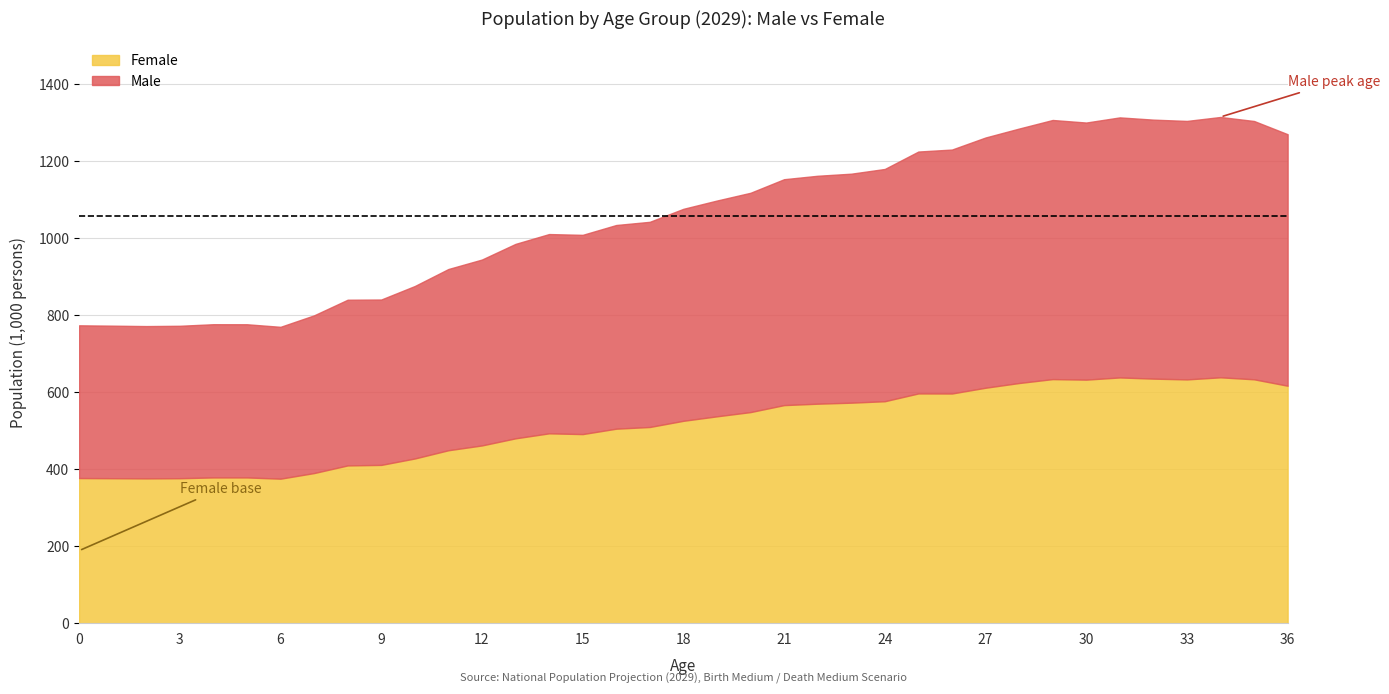

What is the minimum value for Female?

375.3